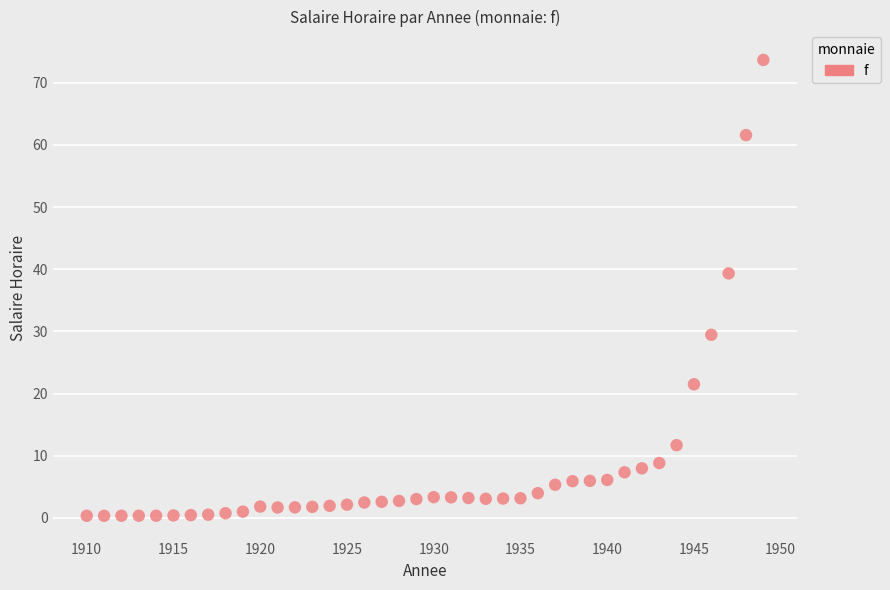

What Y value in the scatter plot is closest to 37?

39.3